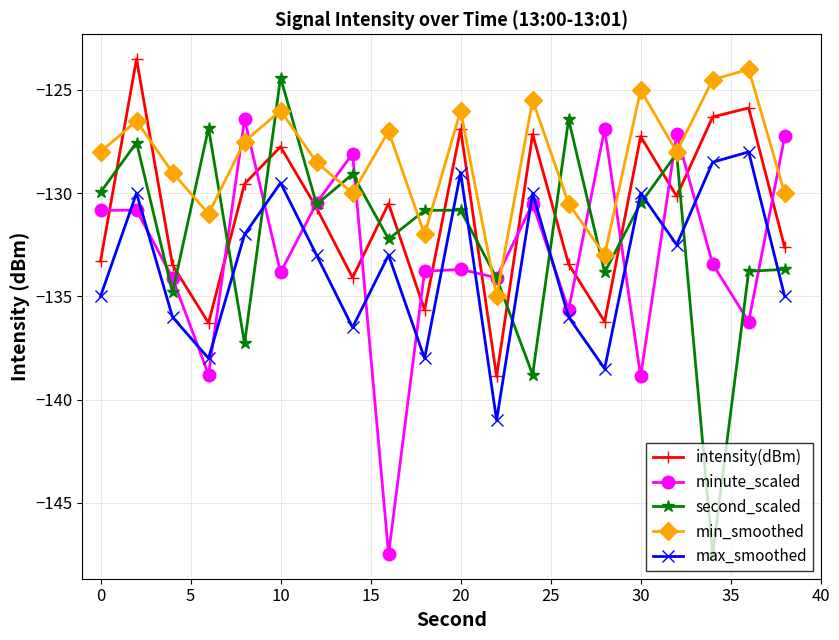

After their last crossing, which series has the higher values: second_scaled or max_smoothed?

second_scaled